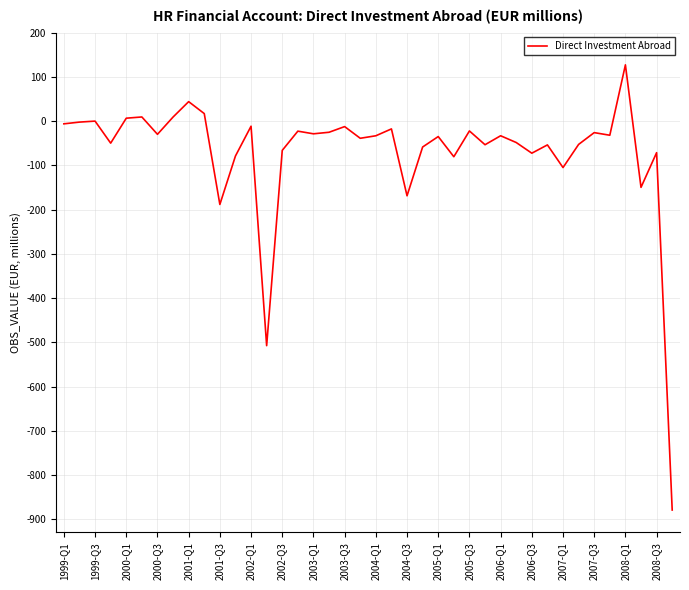

What is the greatest value displayed?

127.0